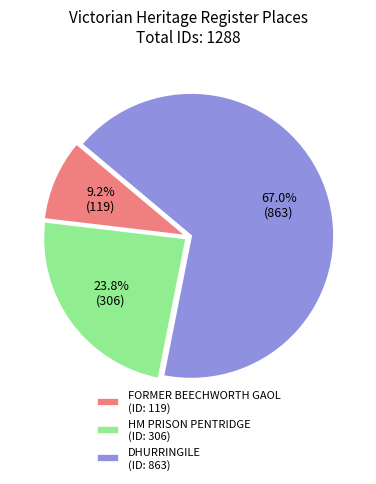

The HM PRISON PENTRIDGE slice represents 24% of the pie. True or false?

True